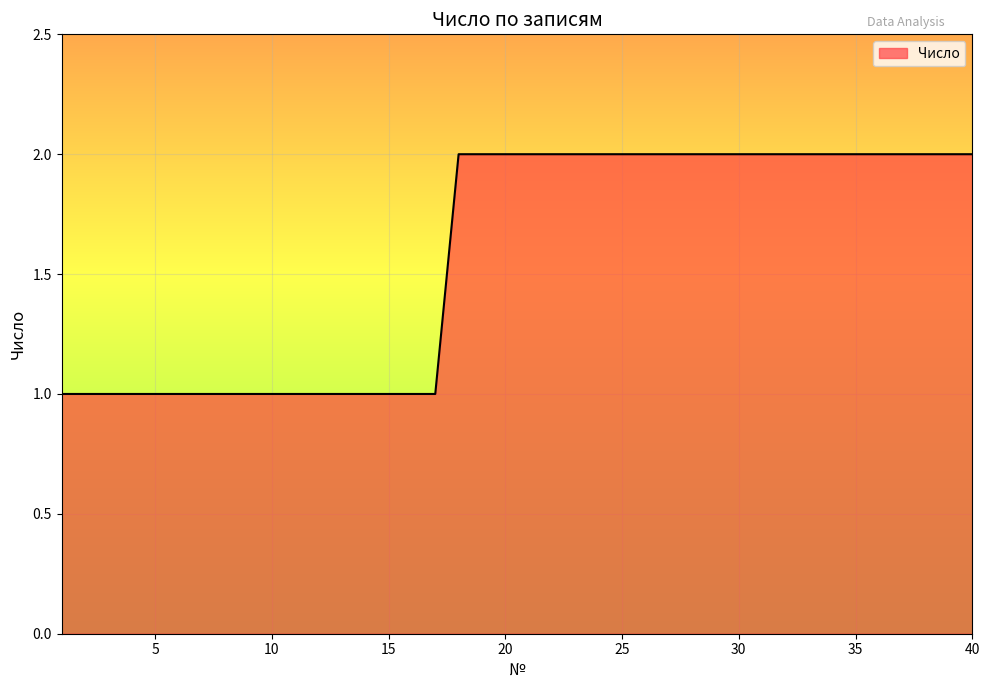

At which label is the value closest to 1?

1